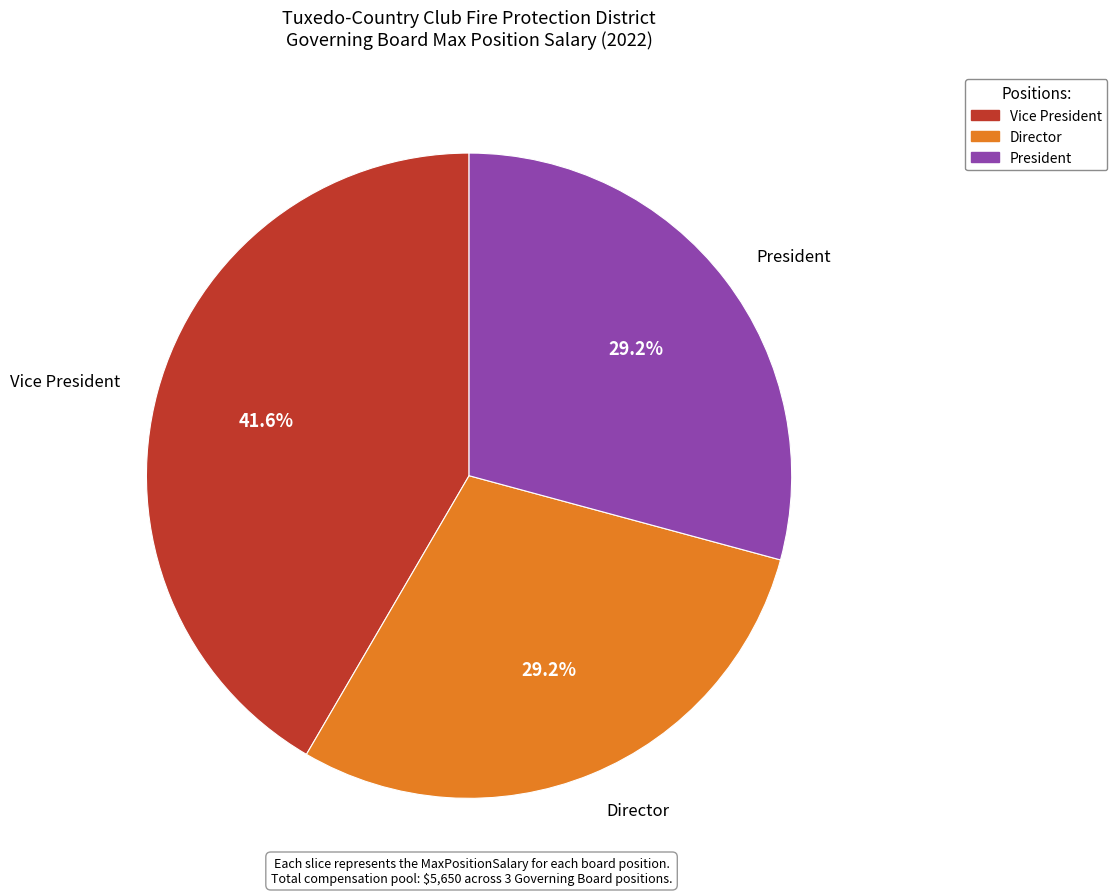

What portion of the pie excludes Vice President?

58.4%